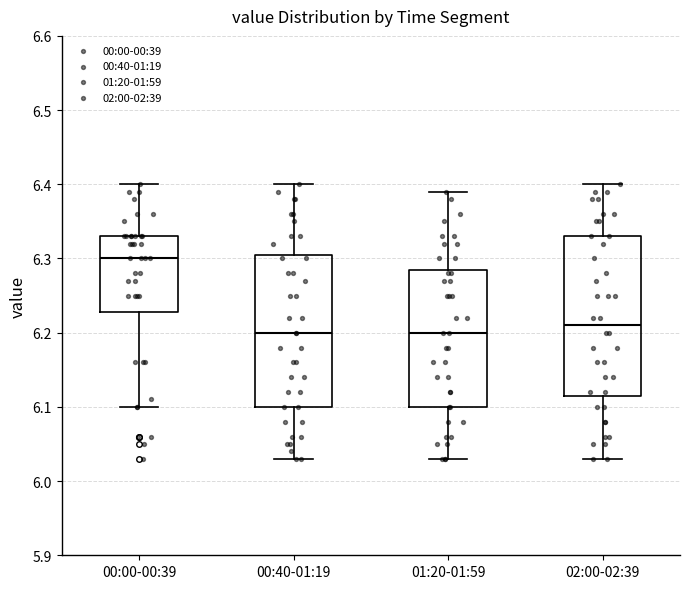

Where does the upper whisker of the box for 01:20-01:59 end on the y-axis? The values are not printed on the chart, so give them approximately, as read against the axis.

6.39